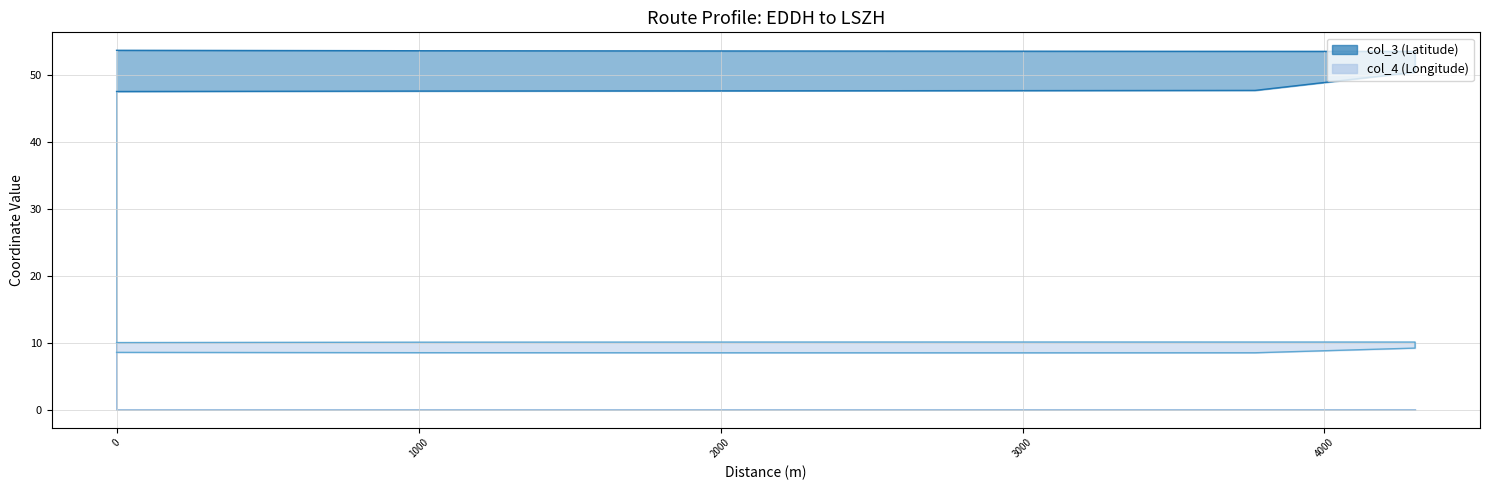

What is the difference between the second highest and second lowest values in the col_4 (Longitude) series?

1.6